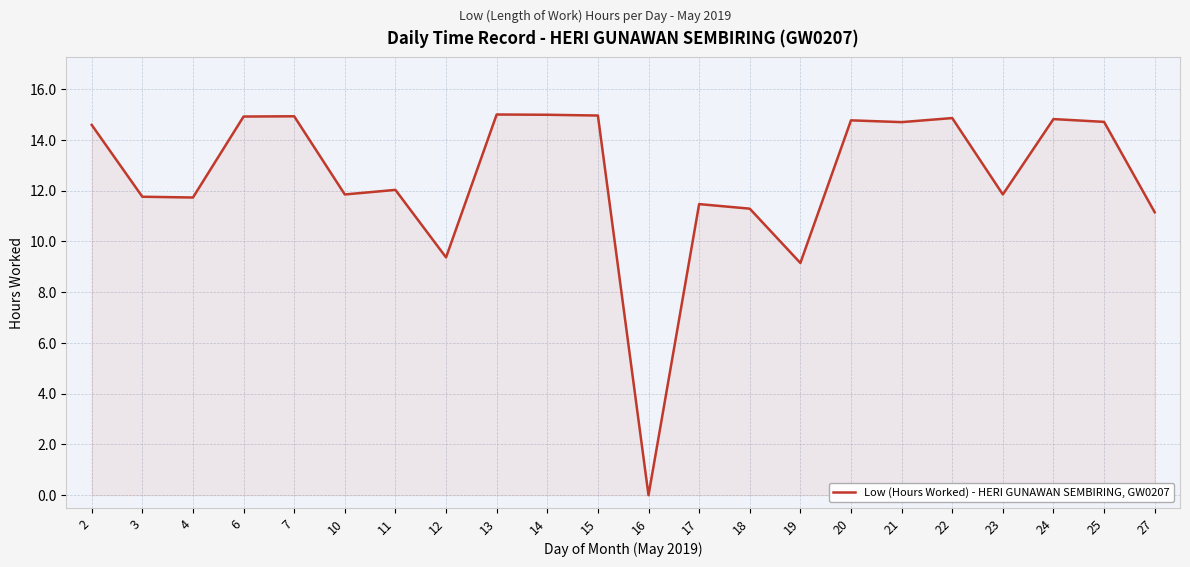

Is it true that the value at 7 is 14.9?

True